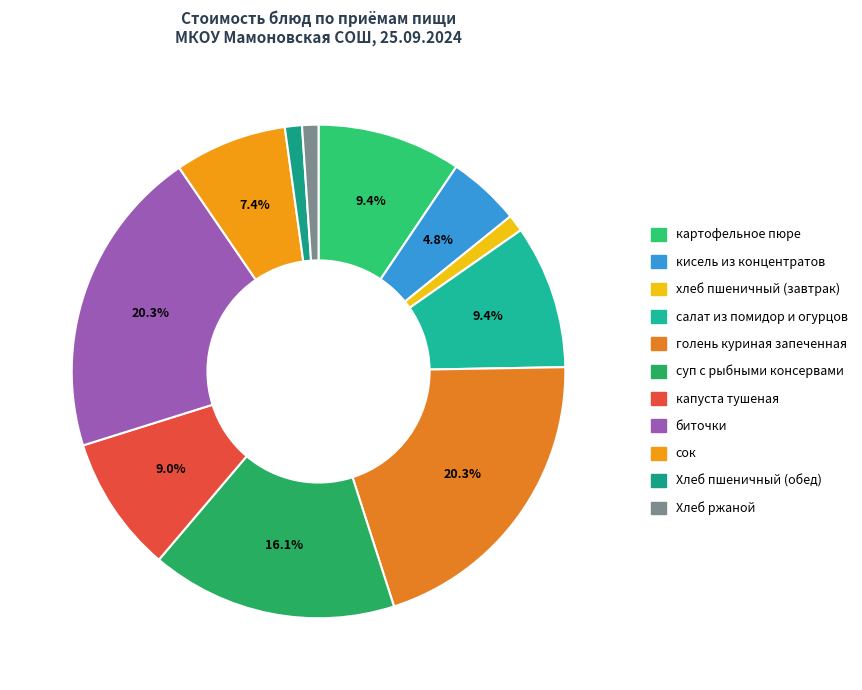

To the nearest percent, what is the difference between the largest and smallest slice percentages?

19%